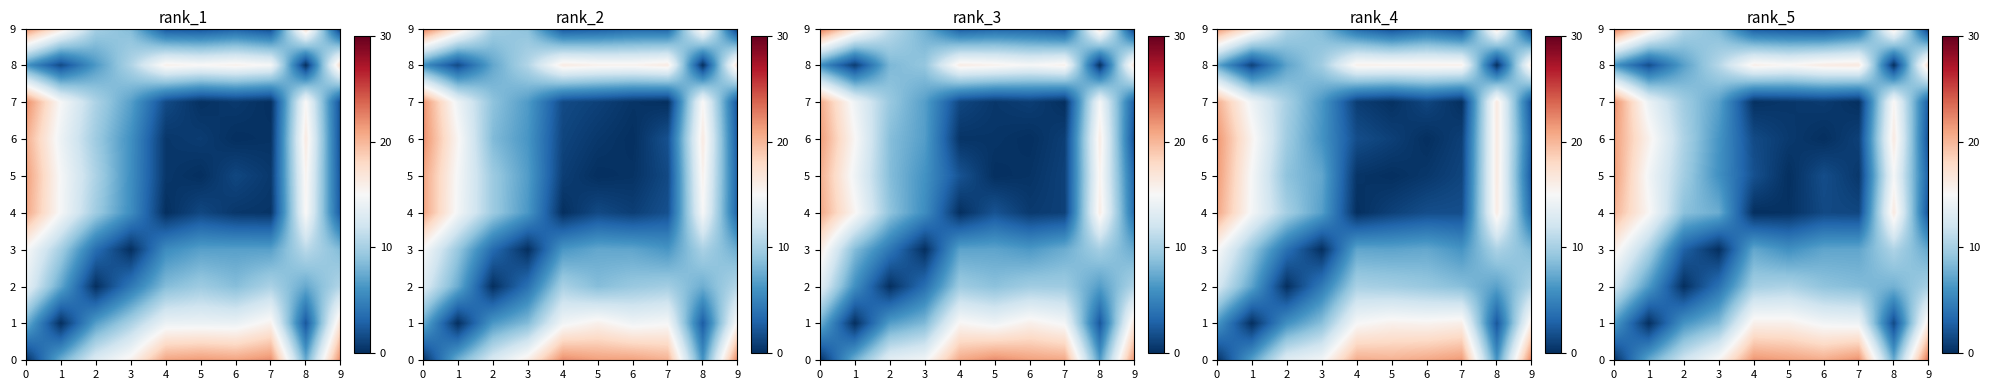

Is the value of row_7 at 1 greater than the value of row_8 at 4?

No